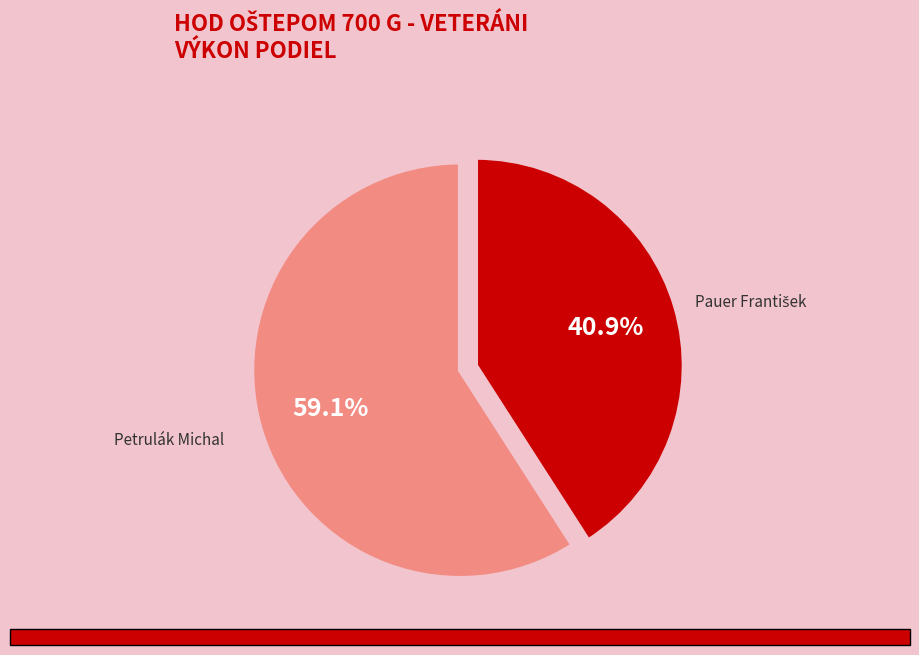

What is the largest slice in the pie chart?

Petrulák Michal